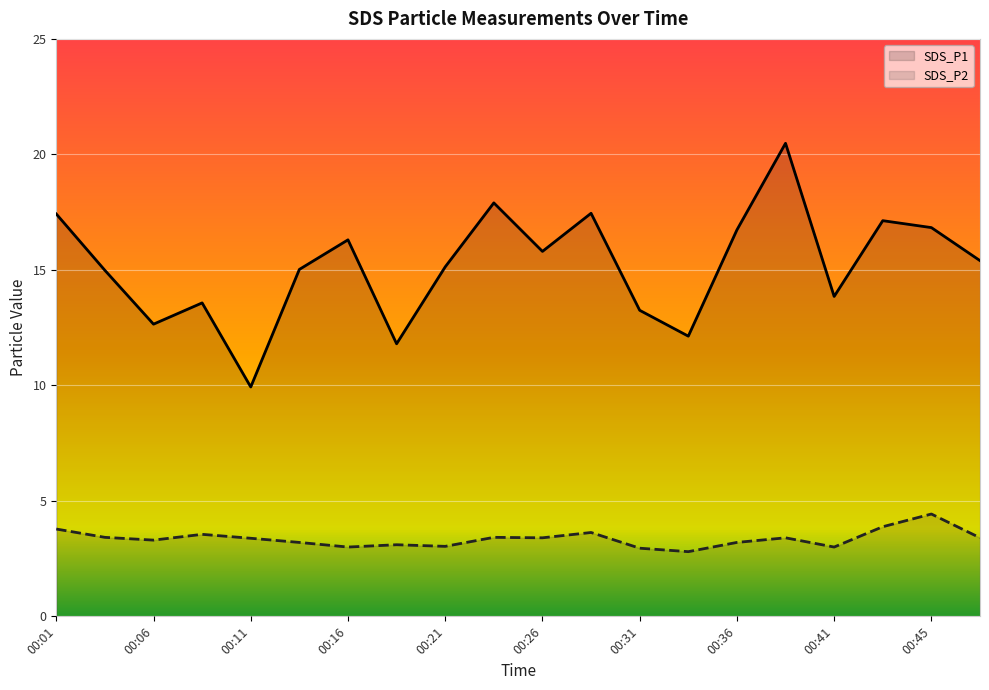

Between 00:31 and 00:41, which series saw the biggest shift?

SDS_P1